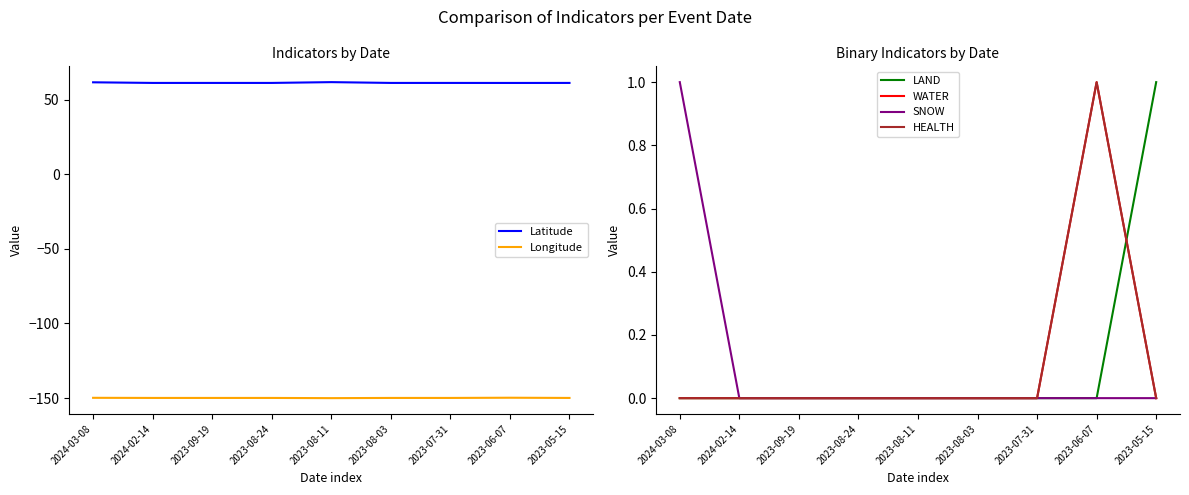

How many positive values does the SNOW series have?

1